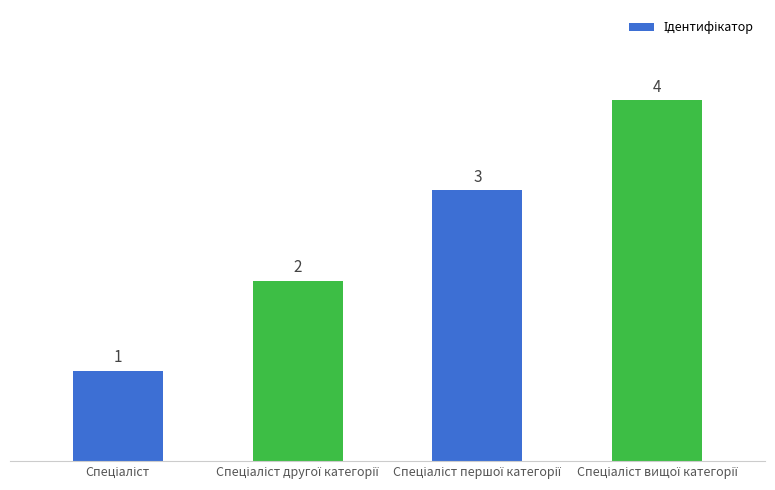

Count the values in the range 2 to 4.

3